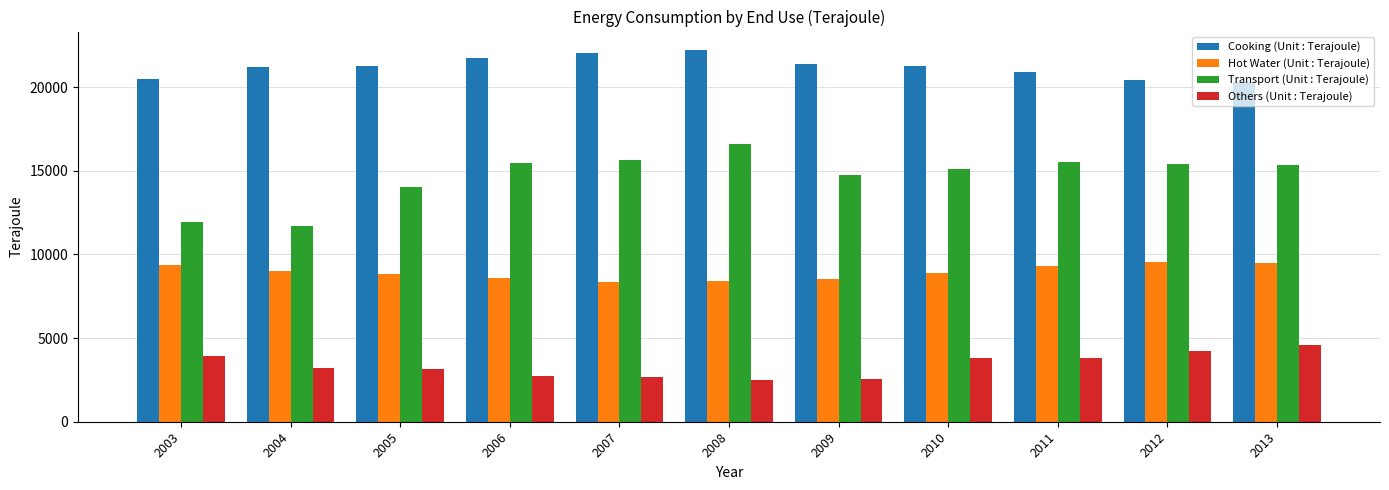

How many categories are shown in the chart?

11